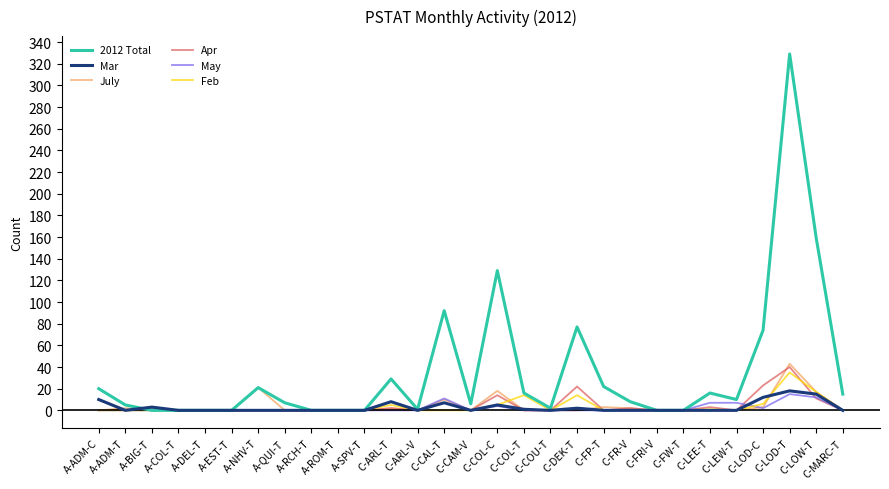

Which series has the widest spread of values?

2012 Total